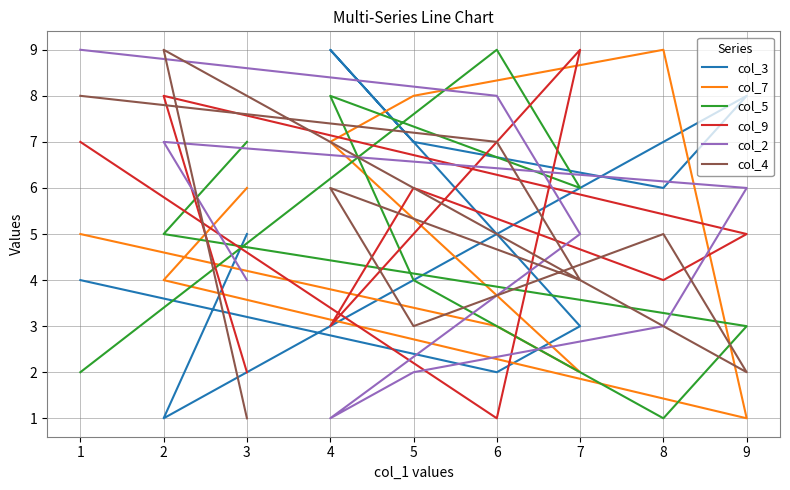

How many values in the col_4 series are below 5?

4